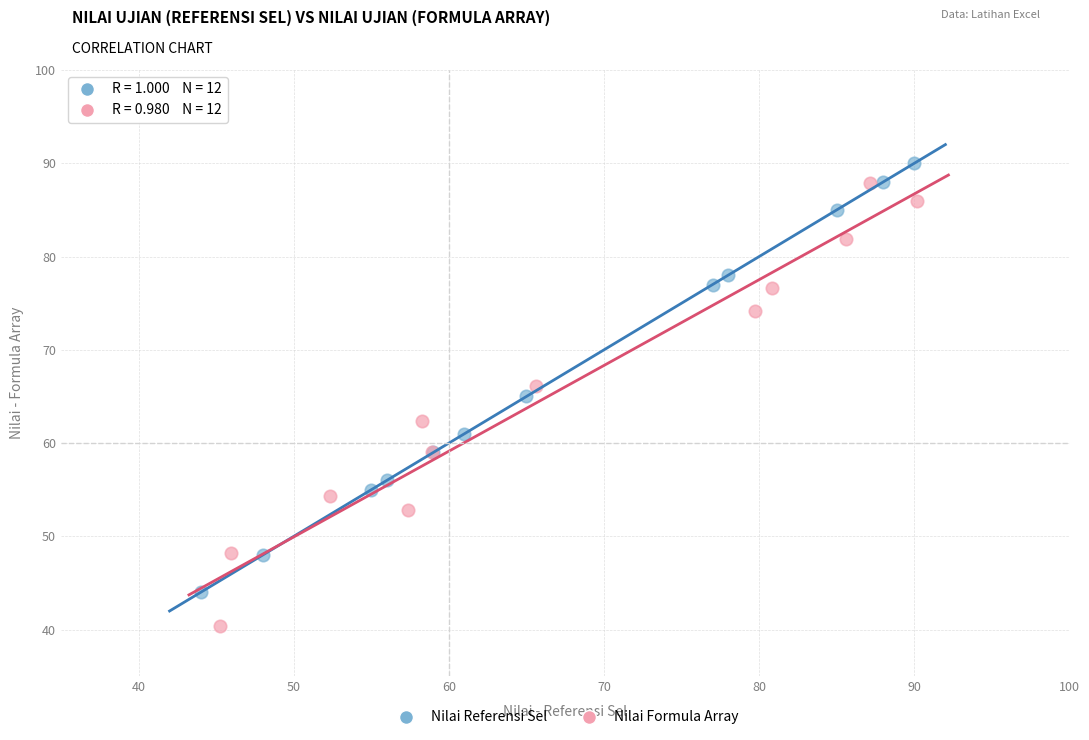

Which series contains the lowest Y value?

Nilai Formula Array